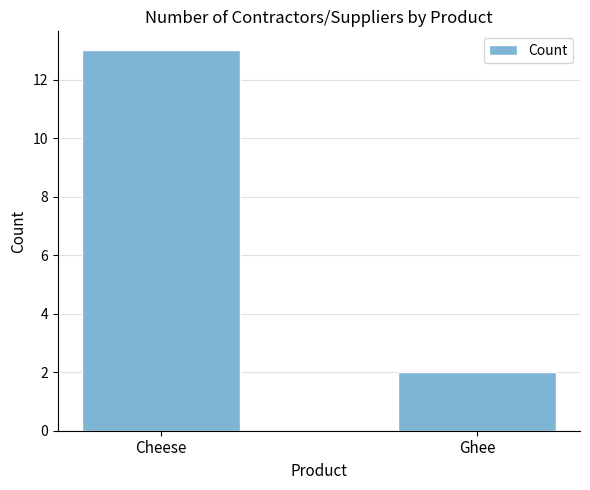

Count the values in the range 2 to 13.

2